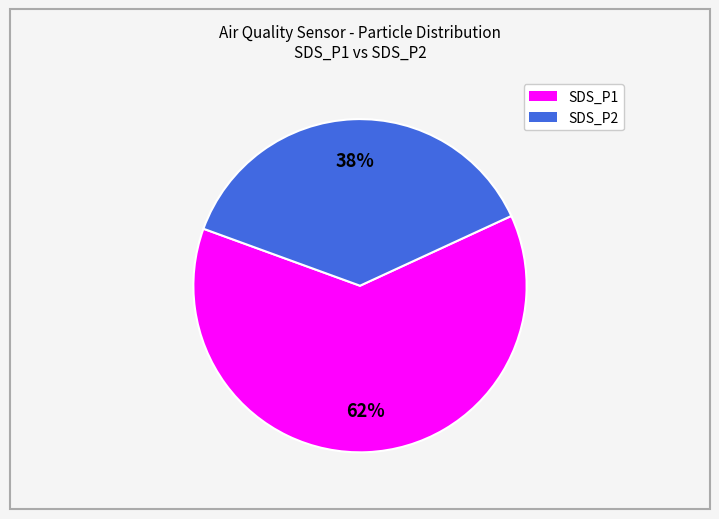

True or false: SDS_P1 accounts for 62% of the total.

True